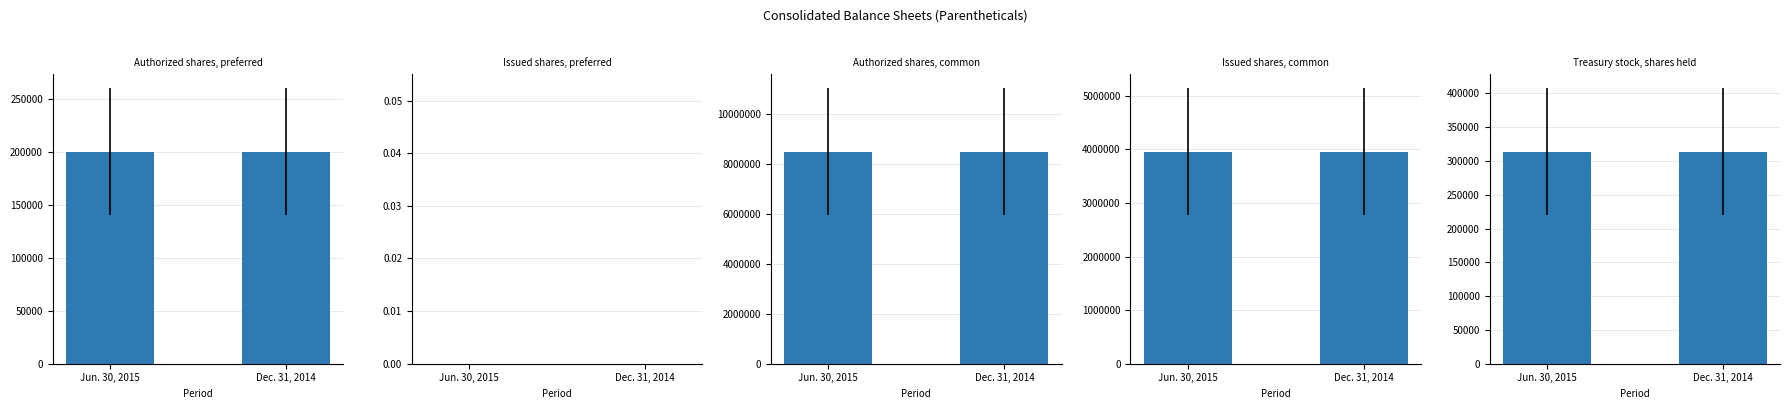

What are all the series names shown in the legend?

Authorized shares, preferred, Issued shares, preferred, Authorized shares, common, Issued shares, common, Treasury stock, shares held